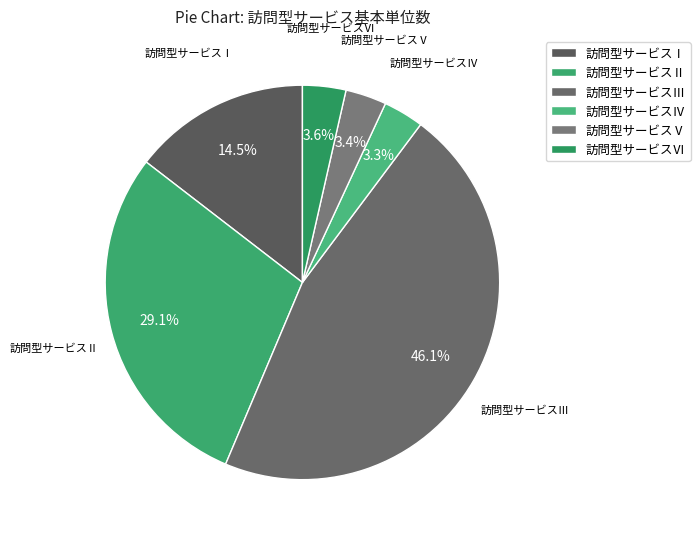

Which category has the biggest portion of the pie?

訪問型サービスⅢ